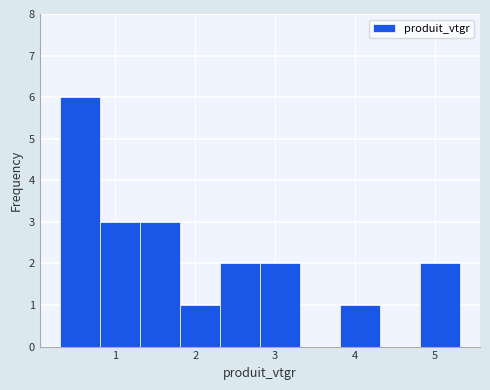

Reading left to right, transcribe this chart: for each bar, give the range it covers on the x-axis and its height. Neither the bar edges nor the heights are printed on the chart, so give them approximately, as read against the axes.

0.3 to 0.8: 6
0.8 to 1.3: 3
1.3 to 1.8: 3
1.8 to 2.3: 1
2.3 to 2.8: 2
2.8 to 3.3: 2
3.3 to 3.8: 0
3.8 to 4.3: 1
4.3 to 4.8: 0
4.8 to 5.3: 2